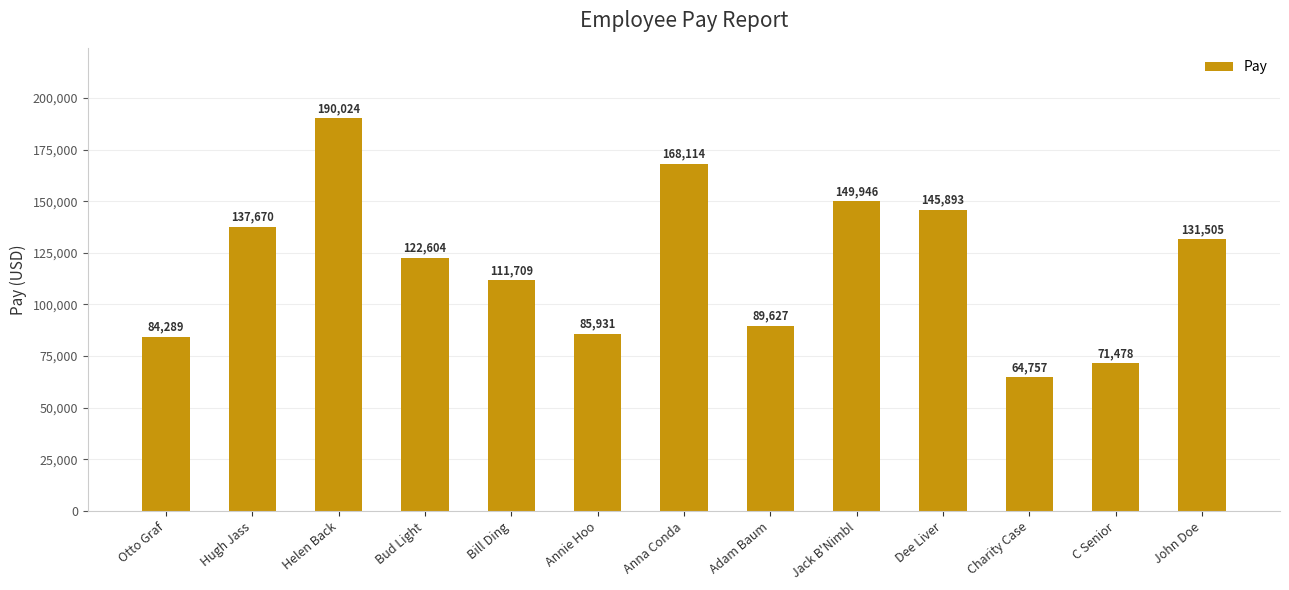

What is the sum of all values?

1553547